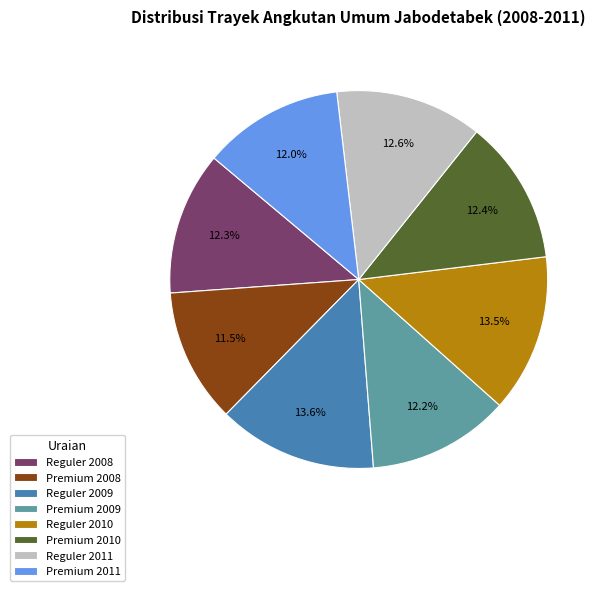

What is the ratio of the value at Reguler 2010 to the value at Premium 2009?

1.1